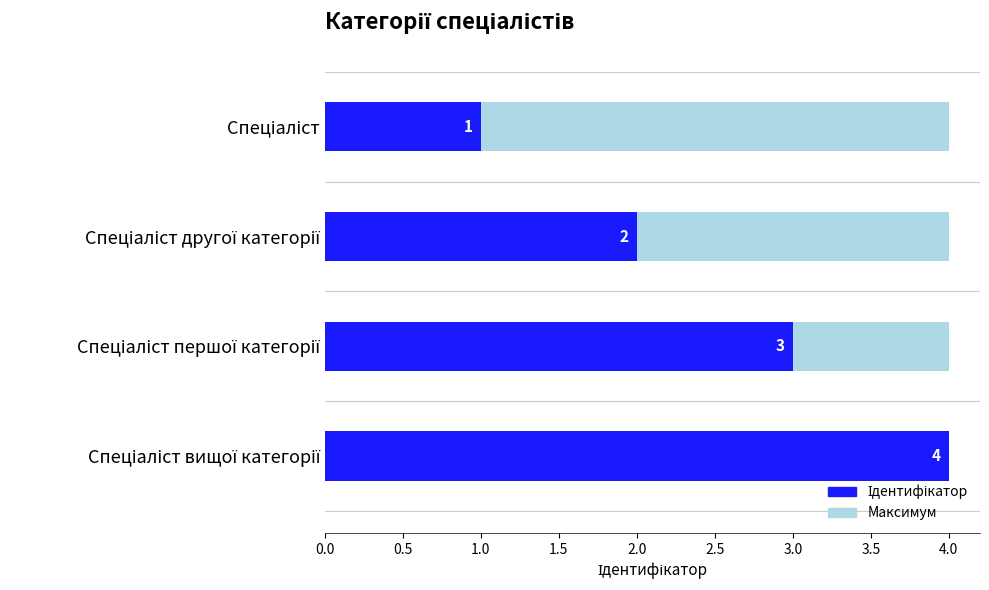

What value does the data have at Спеціаліст вищої категорії?

4